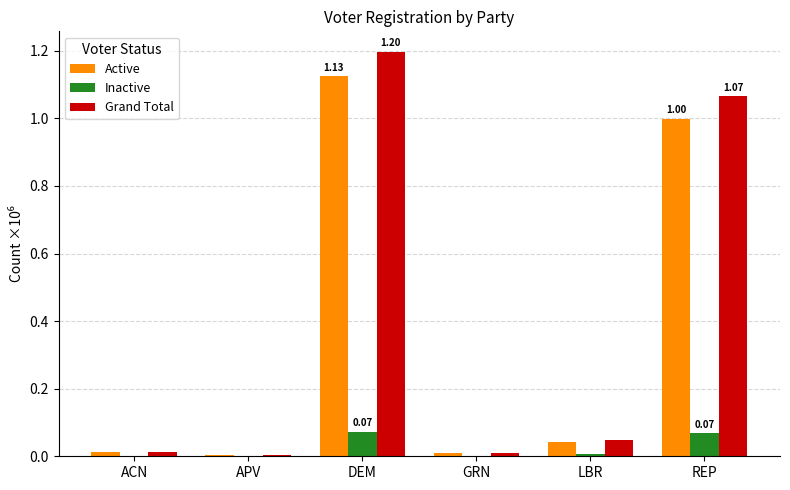

Between ACN and REP, which series saw the biggest shift?

Grand Total